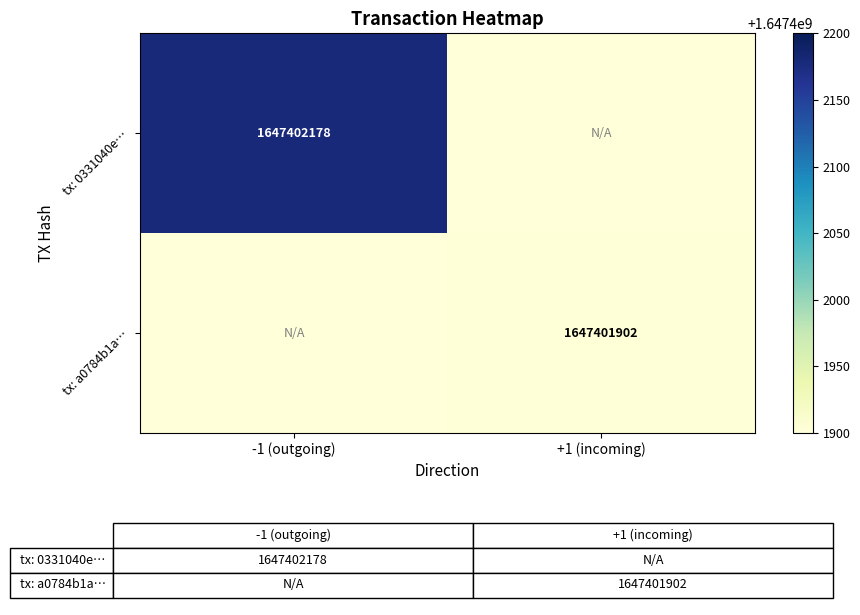

Is it true that tx: 0331040e… equals 2269677119 at -1 (outgoing)?

False